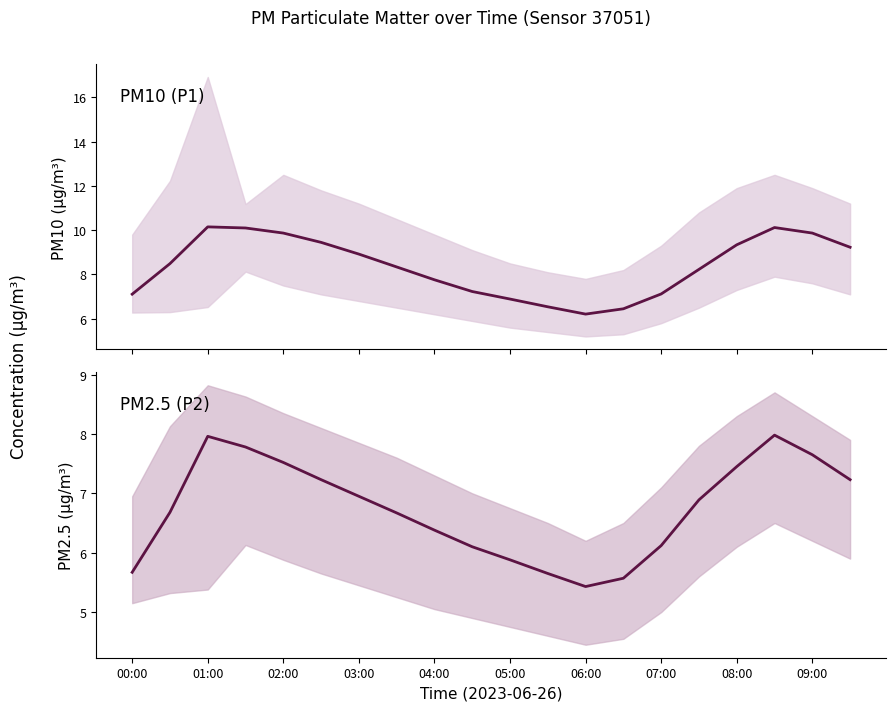

True or false: P2 has more than 1 interior local peaks.

True